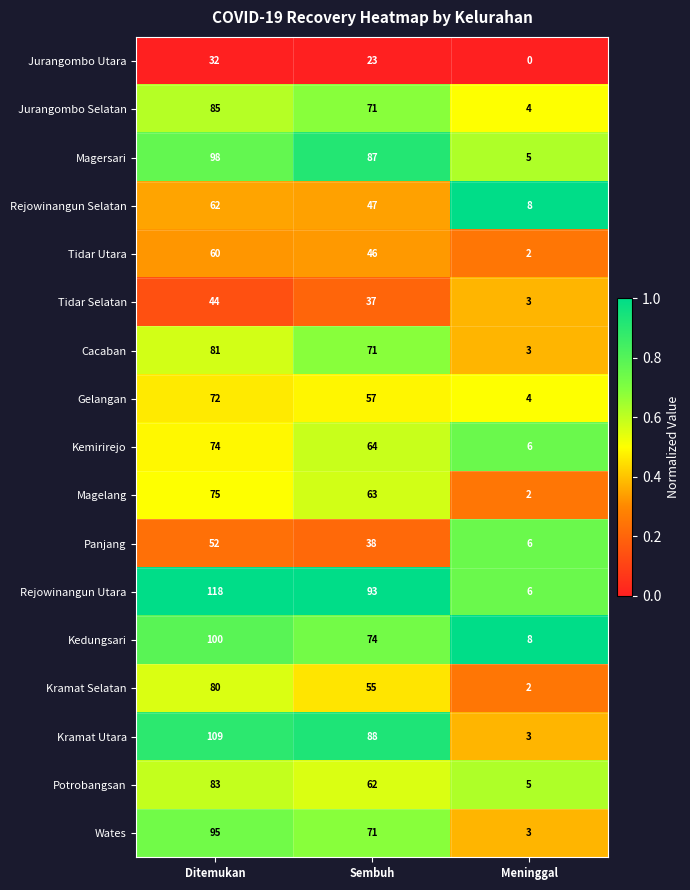

Is the value of Kedungsari at Ditemukan greater than the value of Gelangan at Ditemukan?

Yes